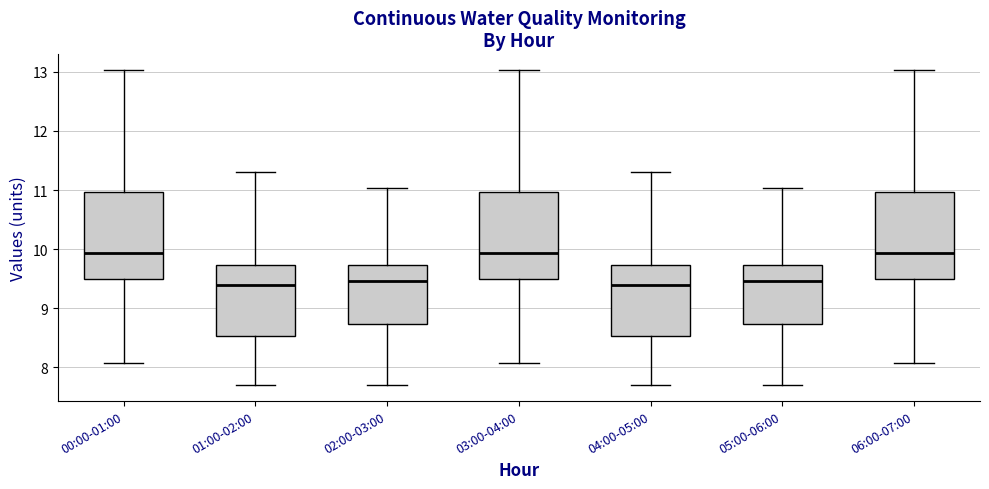

Reading left to right, transcribe this box plot: for each box, give where its median line is, the range the box spans, and where its two whiskers end, as read against the y-axis. The values are not printed on the chart, so give them approximately, as read against the axis.

00:00-01:00: median 9.9, box 9.5 to 11.0, whiskers 8.1 to 13.0
01:00-02:00: median 9.4, box 8.5 to 9.7, whiskers 7.7 to 11.3
02:00-03:00: median 9.5, box 8.7 to 9.7, whiskers 7.7 to 11.0
03:00-04:00: median 9.9, box 9.5 to 11.0, whiskers 8.1 to 13.0
04:00-05:00: median 9.4, box 8.5 to 9.7, whiskers 7.7 to 11.3
05:00-06:00: median 9.5, box 8.7 to 9.7, whiskers 7.7 to 11.0
06:00-07:00: median 9.9, box 9.5 to 11.0, whiskers 8.1 to 13.0